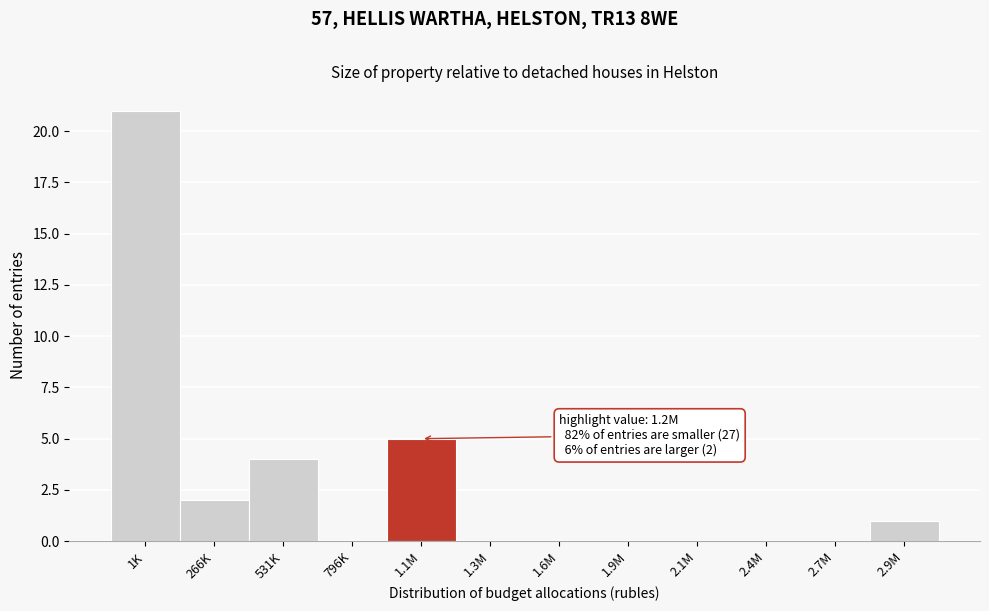

Reading right to left, list all the values displayed in this chart.

2.9M=1	2.7M=0	2.4M=0	2.1M=0	1.9M=0	1.6M=0	1.3M=0	1.1M=5	796K=0	531K=4	266K=2	1K=21